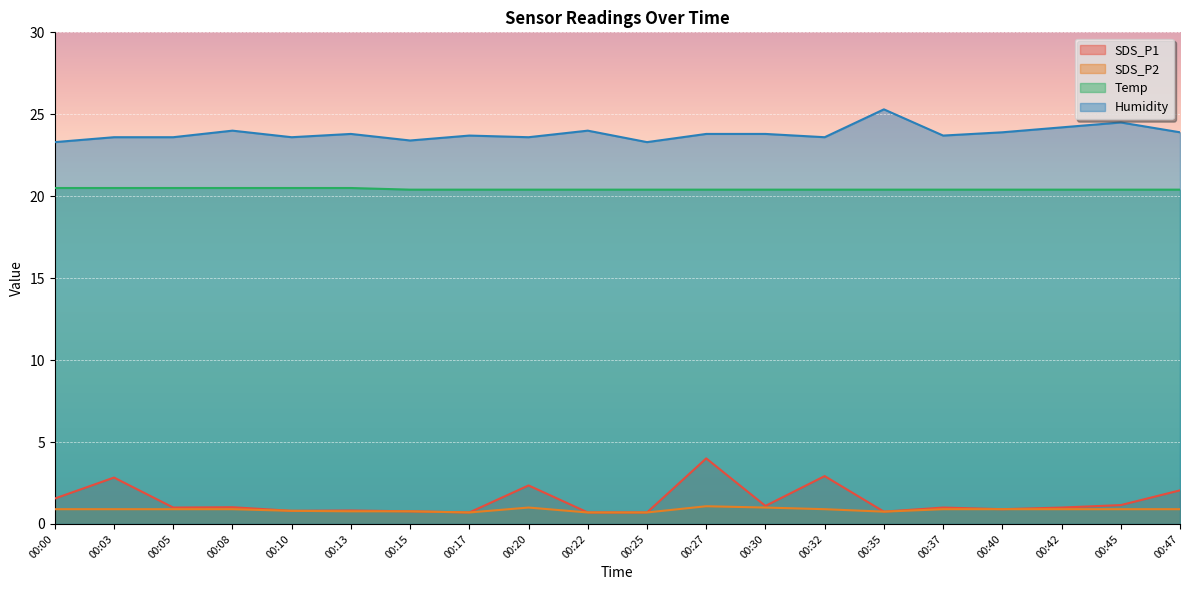

Reading right to left, list all the values displayed in this chart.

SDS_P1: 2.0	1.1	1.0	0.9	1.0	0.8	2.9	1.1	4.0	0.7	0.7	2.4	0.7	0.8	0.8	0.8	1.0	1.0	2.8	1.6
SDS_P2: 0.9	0.9	0.9	0.9	0.9	0.8	0.9	1.0	1.1	0.7	0.7	1.0	0.7	0.8	0.8	0.8	0.9	0.9	0.9	0.9
Temp: 20.4	20.4	20.4	20.4	20.4	20.4	20.4	20.4	20.4	20.4	20.4	20.4	20.4	20.4	20.5	20.5	20.5	20.5	20.5	20.5
Humidity: 23.9	24.5	24.2	23.9	23.7	25.3	23.6	23.8	23.8	23.3	24.0	23.6	23.7	23.4	23.8	23.6	24.0	23.6	23.6	23.3